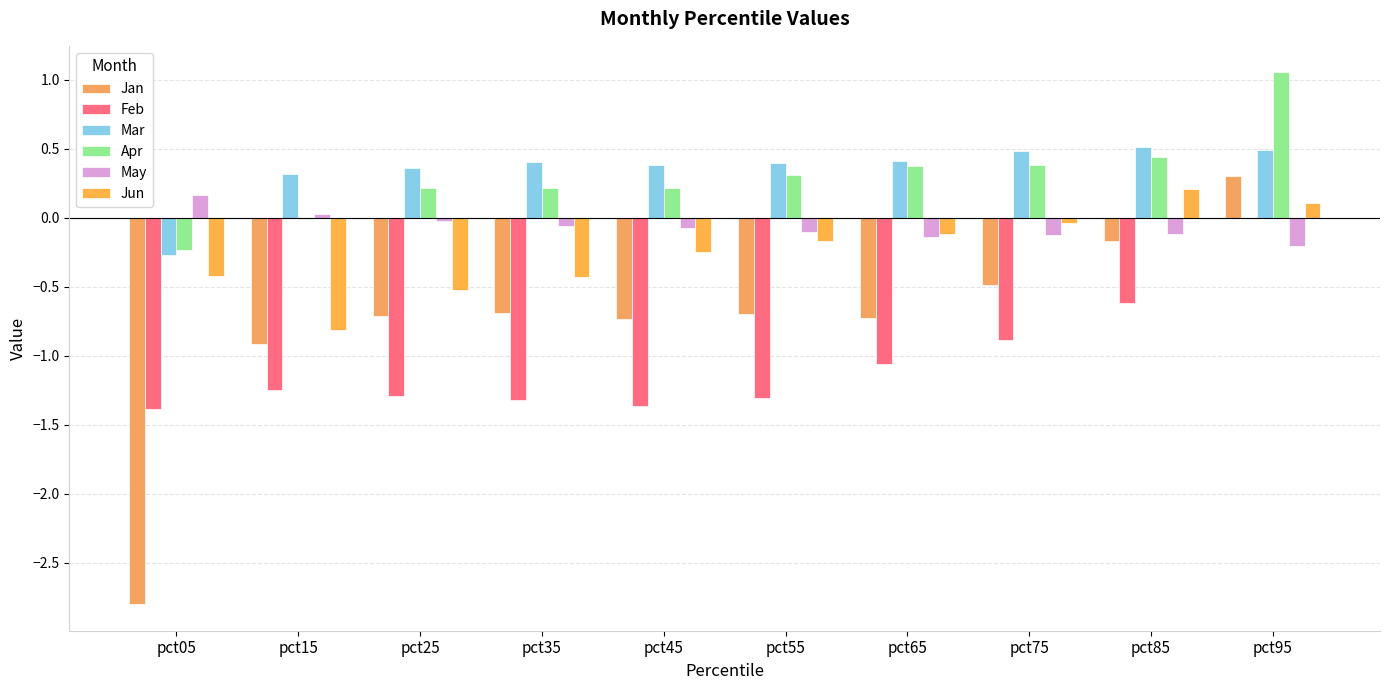

Is it true that Jan equals -0.7 at pct55?

True